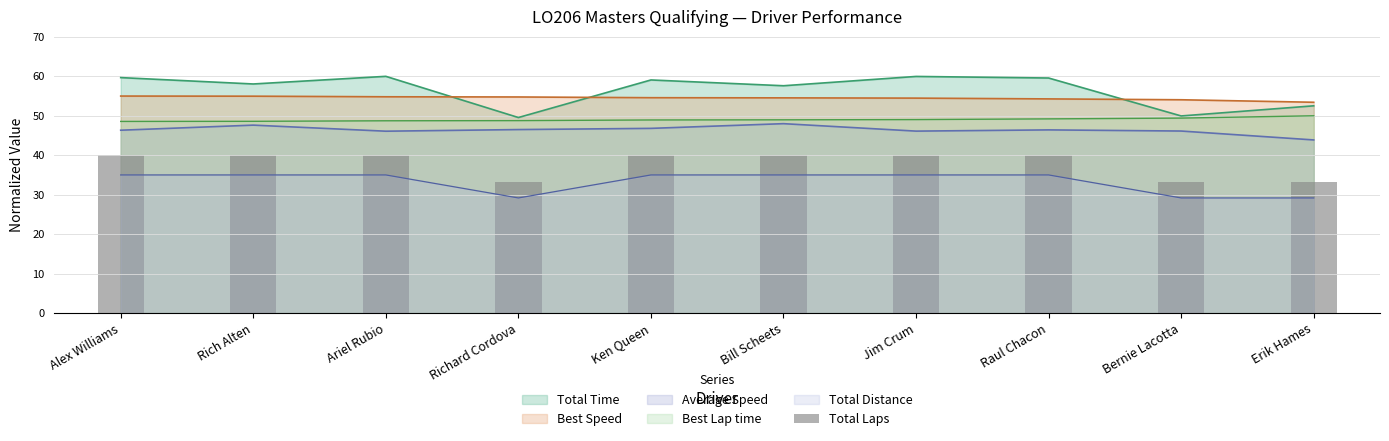

True or false: Total Time and Average Speed intersect in this chart.

False